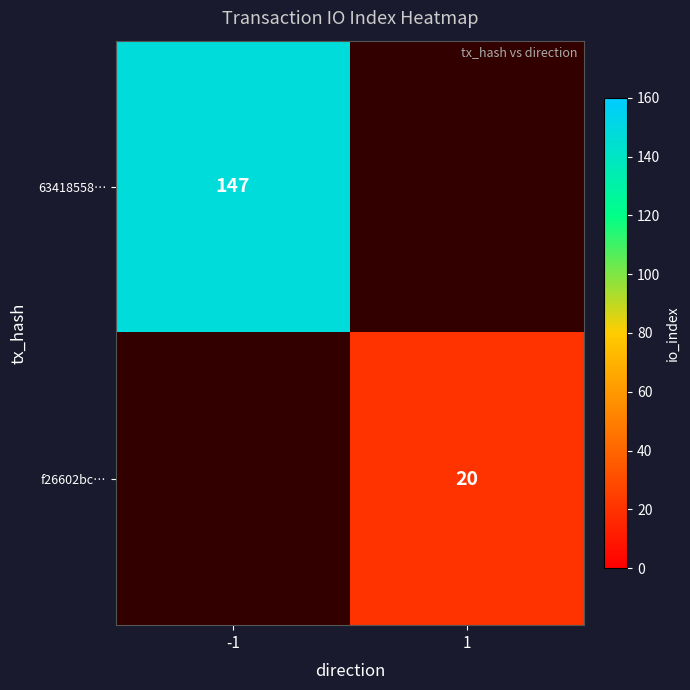

Is the value of 63418558… at -1 greater than the value of f26602bc… at 1?

Yes